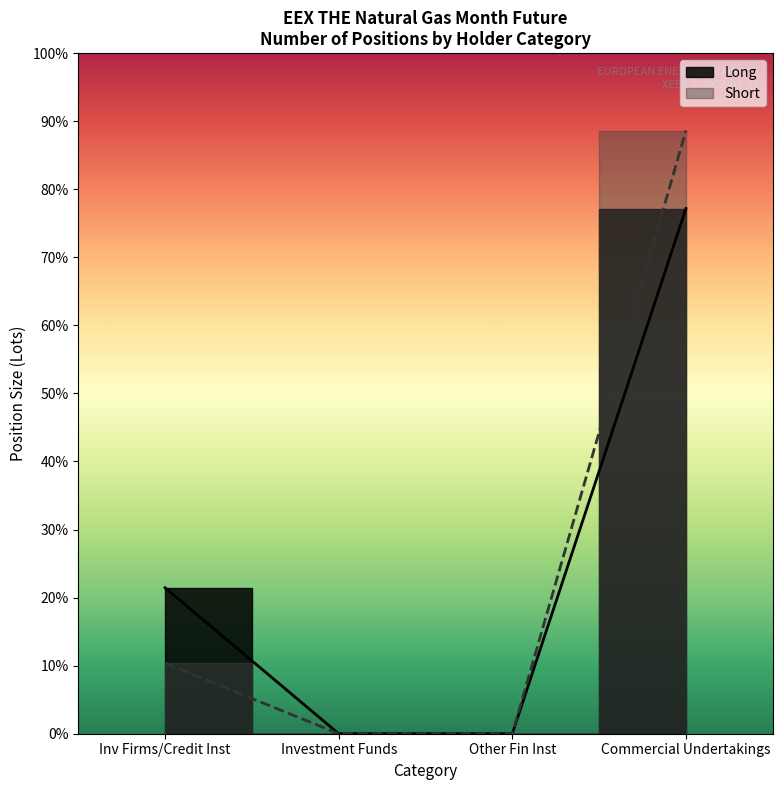

True or false: Short and Long cross at least once.

False